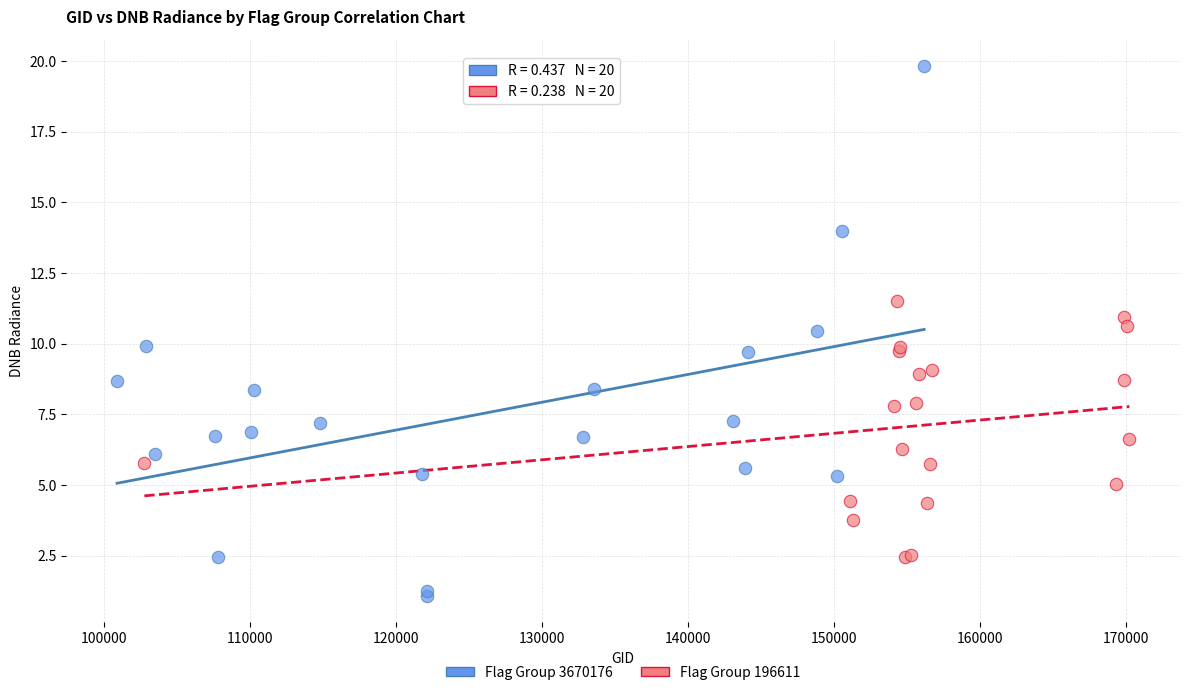

Which series contains the lowest Y value?

Flag Group 3670176